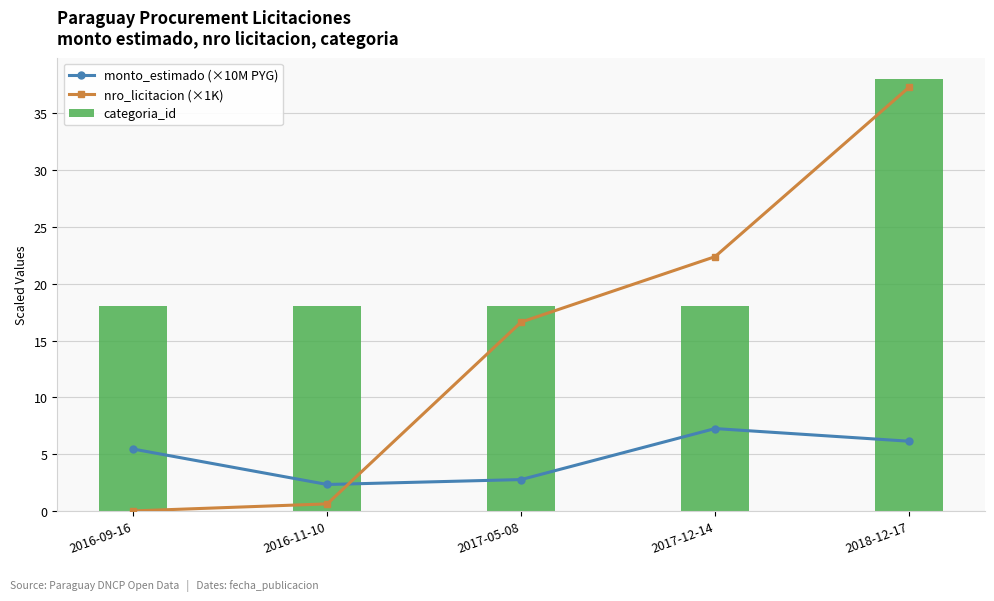

What is the difference between the maximum and second lowest values in the categoria_id series?

20